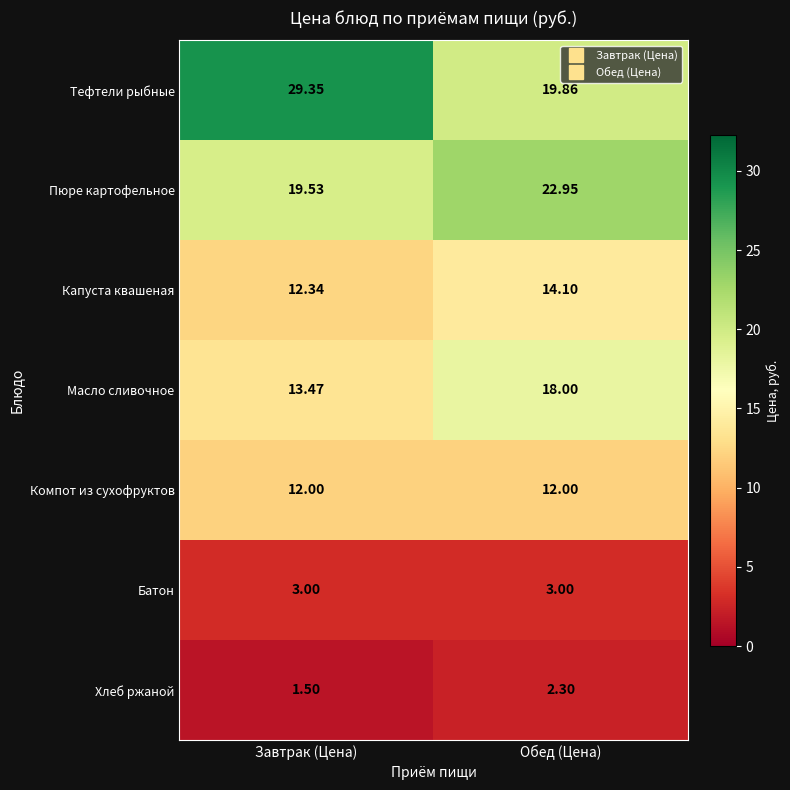

Which series changed the most between Завтрак (Цена) and Обед (Цена)?

Тефтели рыбные